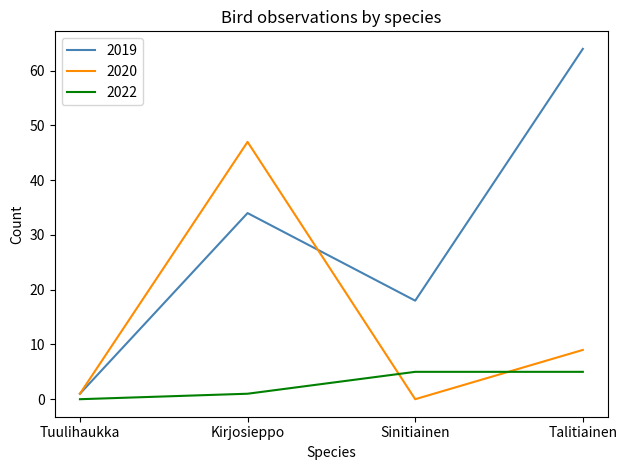

Read the 2019 value at Talitiainen, to the nearest 10.

60